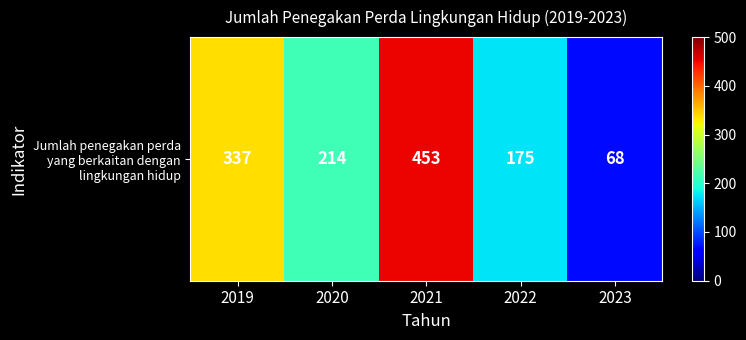

What is the sum of all values?

1247